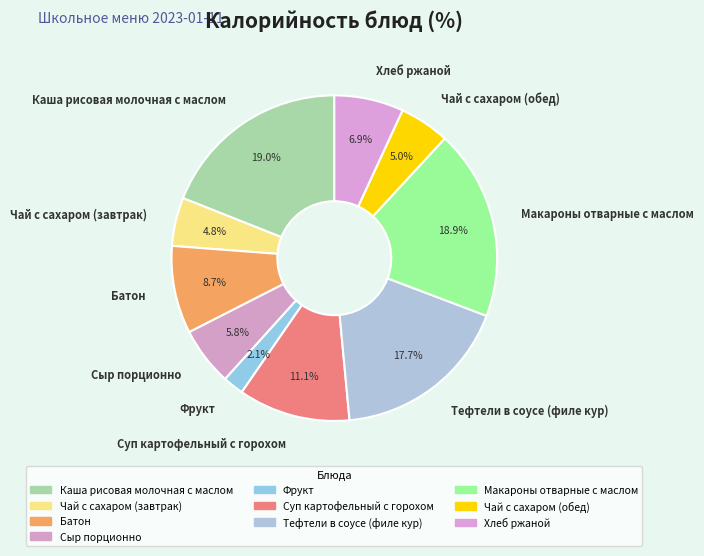

Count the number of slices in the pie.

10